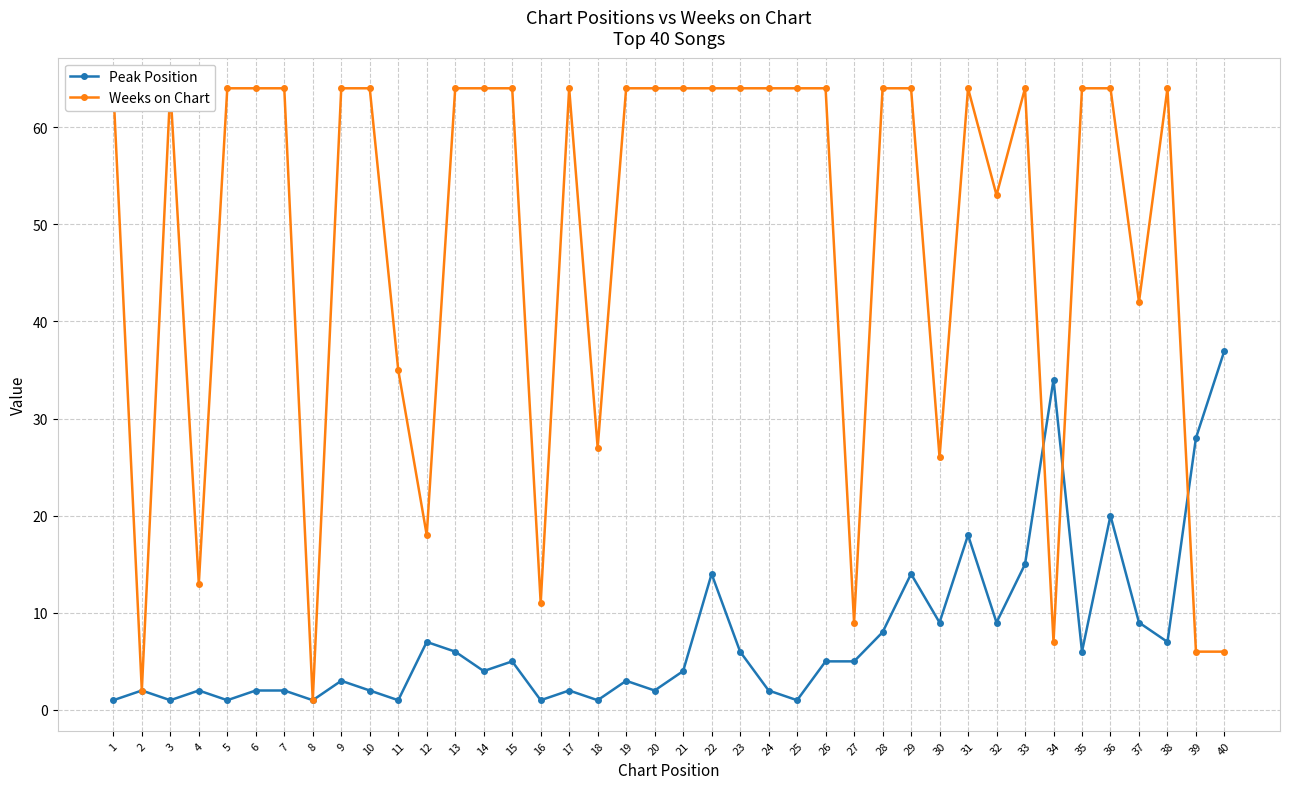

What is the value of the Weeks on Chart point at the 31st from the left?

64